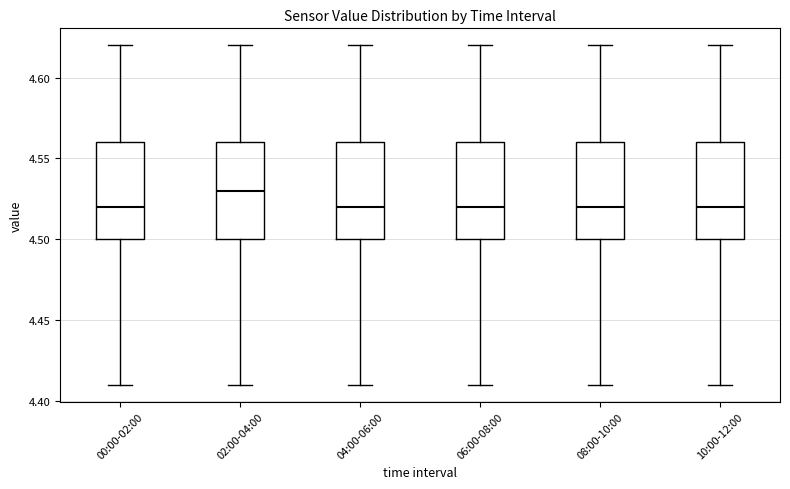

Reading left to right, read every box against the y-axis: the position of its median line, the range the box covers, and the ends of its whiskers. The values are not printed on the chart, so give them approximately, as read against the axis.

00:00-02:00: median 4.52, box 4.50 to 4.56, whiskers 4.41 to 4.62
02:00-04:00: median 4.53, box 4.50 to 4.56, whiskers 4.41 to 4.62
04:00-06:00: median 4.52, box 4.50 to 4.56, whiskers 4.41 to 4.62
06:00-08:00: median 4.52, box 4.50 to 4.56, whiskers 4.41 to 4.62
08:00-10:00: median 4.52, box 4.50 to 4.56, whiskers 4.41 to 4.62
10:00-12:00: median 4.52, box 4.50 to 4.56, whiskers 4.41 to 4.62